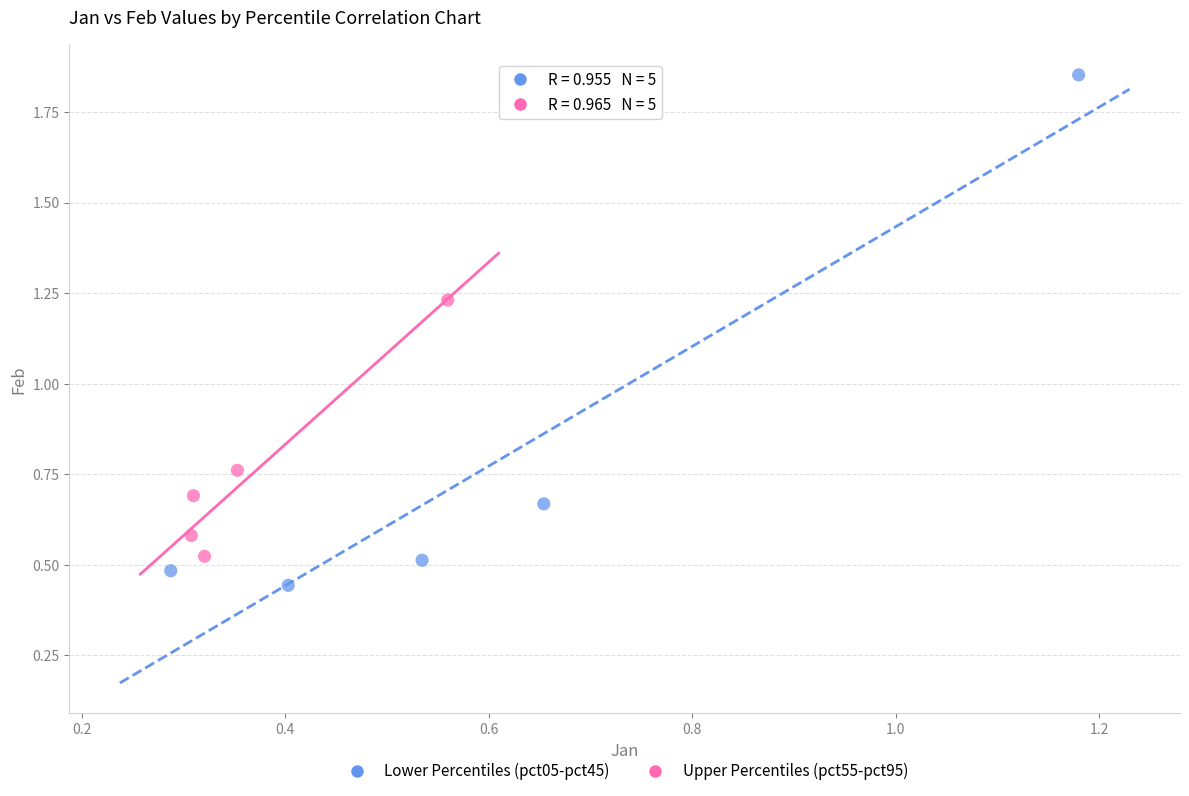

Which series has the widest spread of Y values?

Lower Percentiles (pct05-pct45)